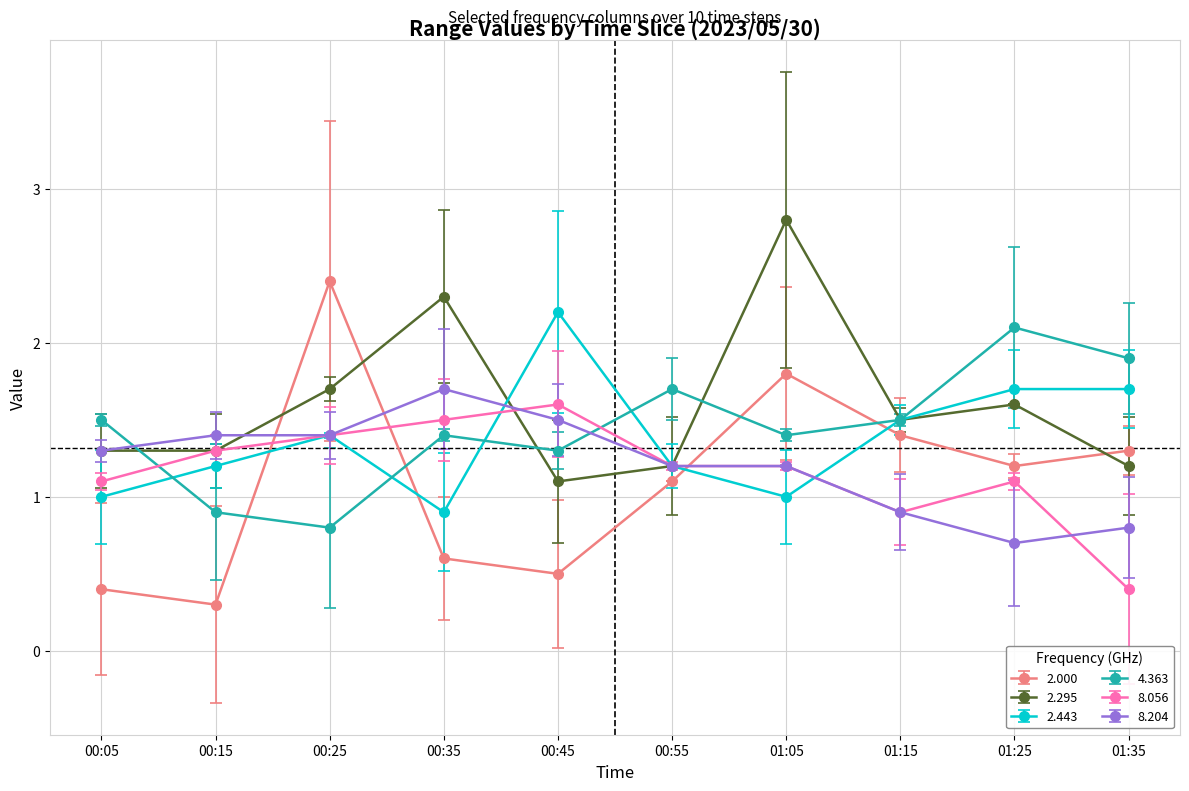

Between which two adjacent categories do 8.056 and 2.000 first intersect?

00:15 and 00:25